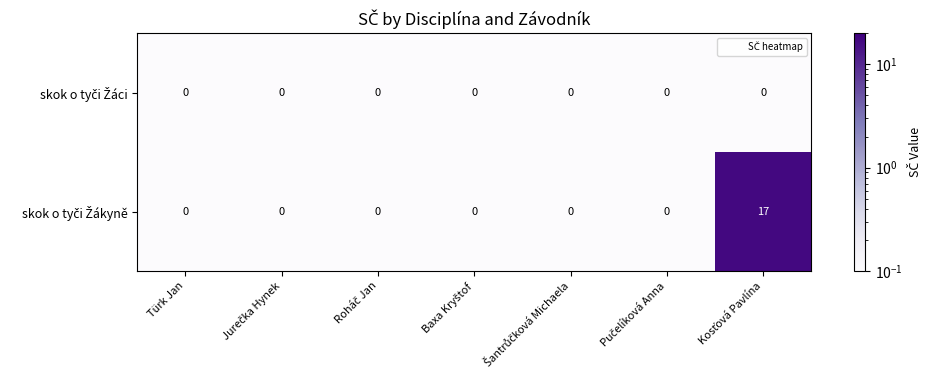

Which series has the largest total across all categories?

skok o tyči Žákyně